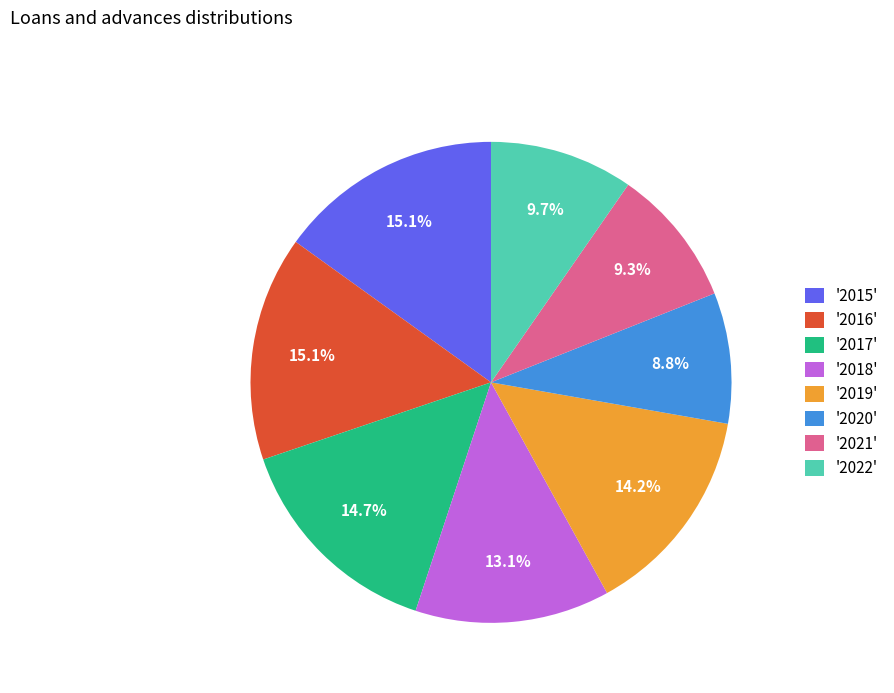

How many segments does this pie chart have?

8